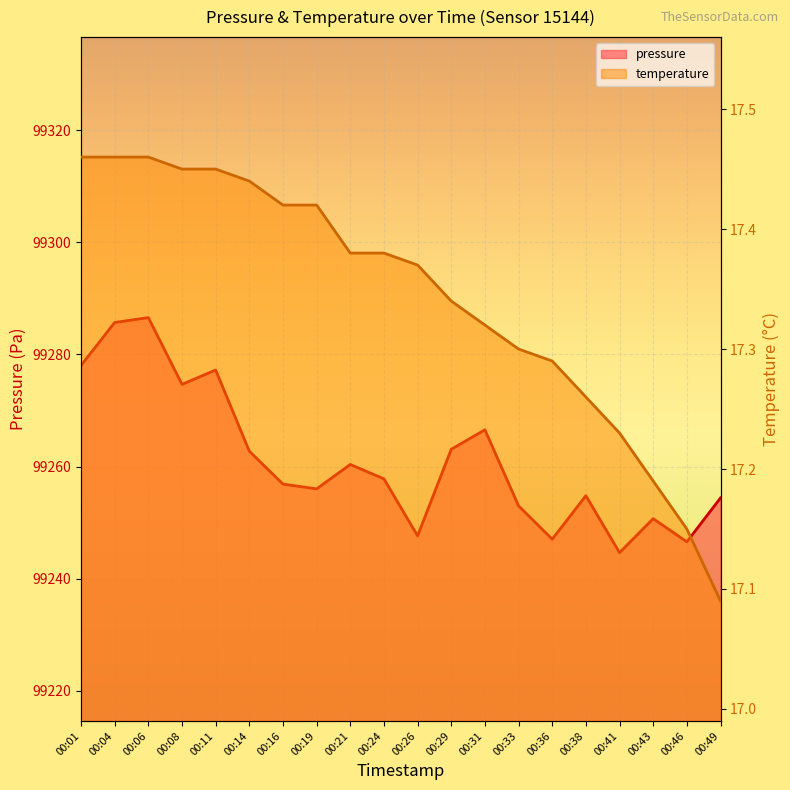

What is the value of the pressure point at the 8th from the left?

99256.0